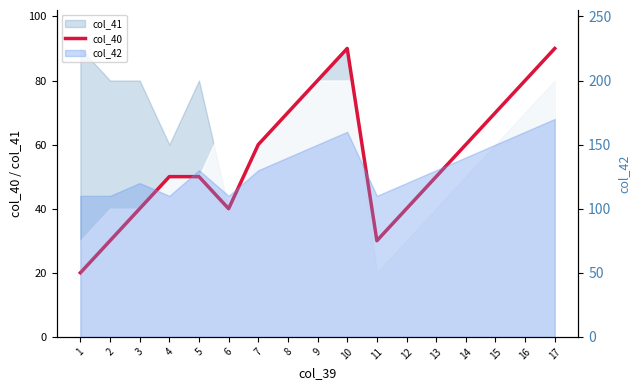

Reading left to right, list all the values displayed in this chart.

20	30	40	50	50	40	60	70	80	90	30	40	50	60	70	80	90